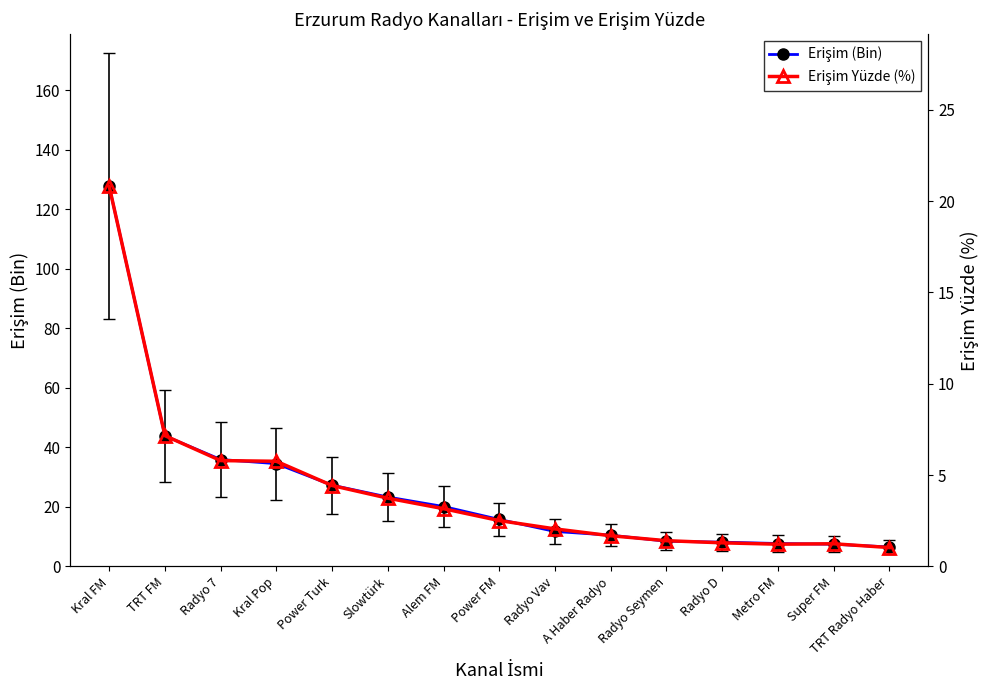

Reading left to right, transcribe all the data shown in this chart.

Erişim (Bin): 127.7	43.9	35.9	34.5	27.3	23.3	20.1	15.8	11.8	10.5	8.5	8.2	7.7	7.5	6.5
Erişim Yüzde (%): 20.8	7.2	5.8	5.8	4.4	3.7	3.2	2.5	2.1	1.7	1.4	1.3	1.2	1.2	1.0